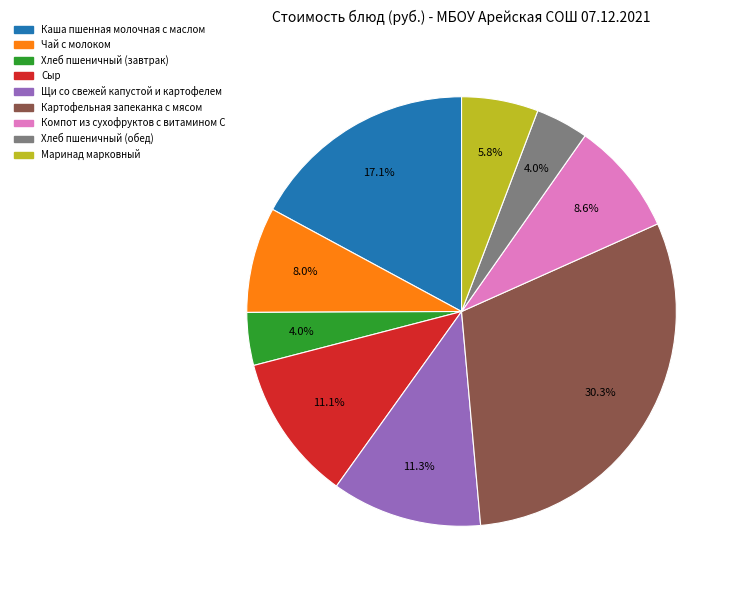

Is it true that Хлеб пшеничный (обед) is 15% of the pie?

False